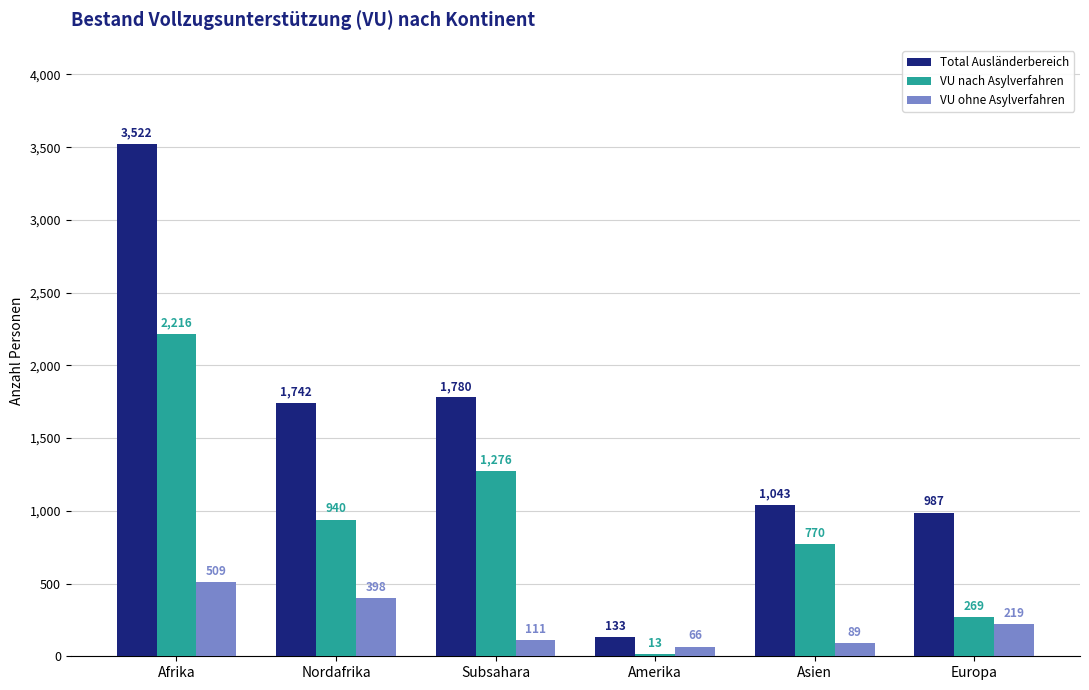

List the series in order of their peak value, highest first.

Total Ausländerbereich, VU nach Asylverfahren, VU ohne Asylverfahren